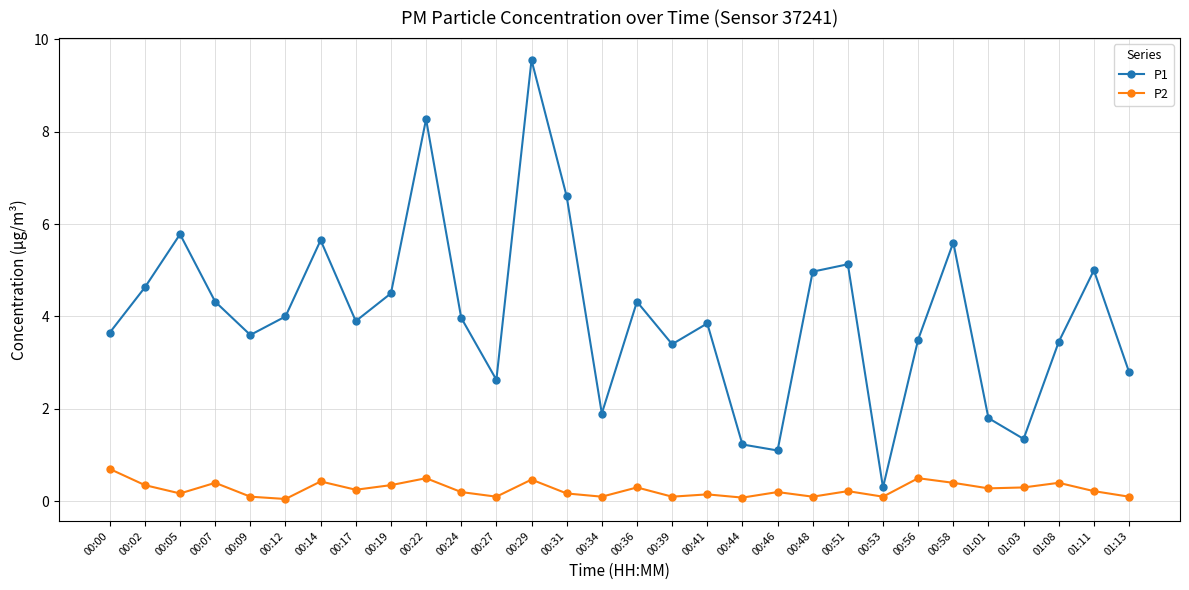

Rank the series at 00:44 from highest to lowest value.

P1, P2